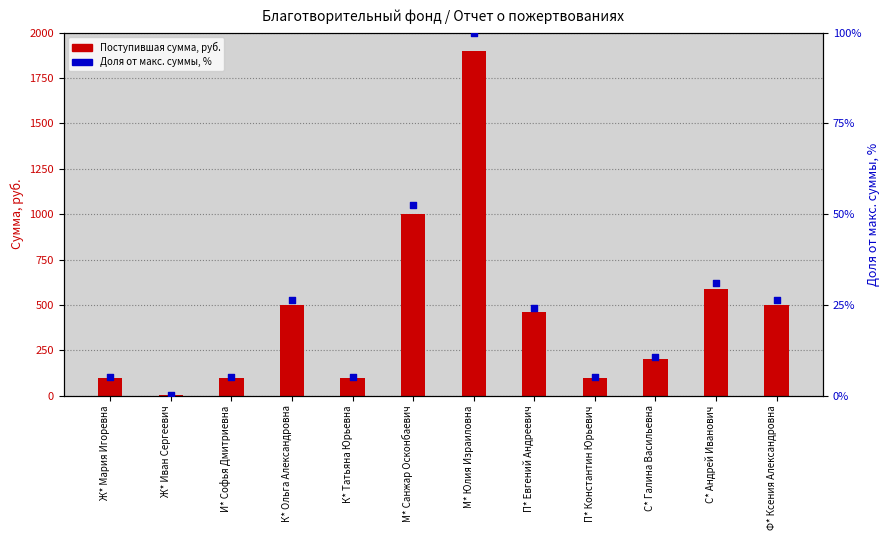

Which series has the largest total across all categories?

Поступившая сумма, руб.